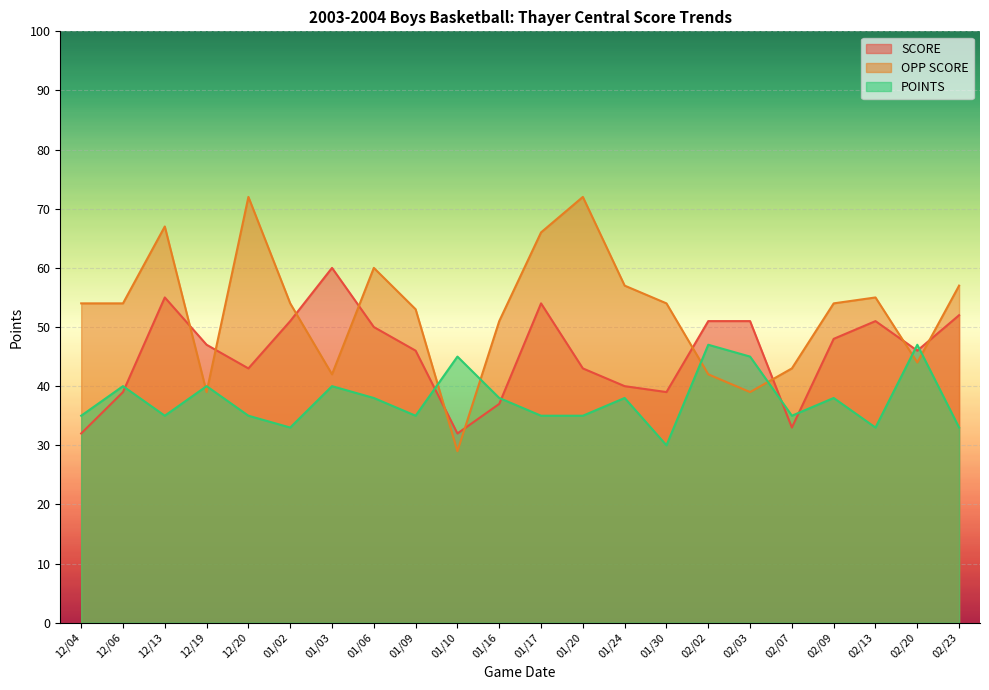

What is the maximum value for OPP SCORE?

72